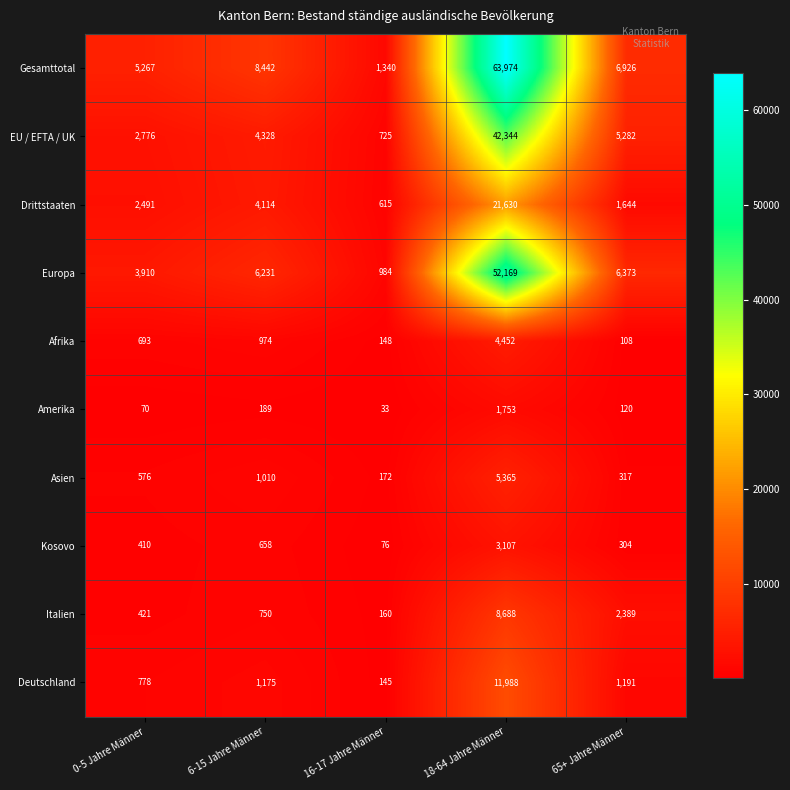

Which series changed the most between 0-5 Jahre Männer and 6-15 Jahre Männer?

Gesamttotal